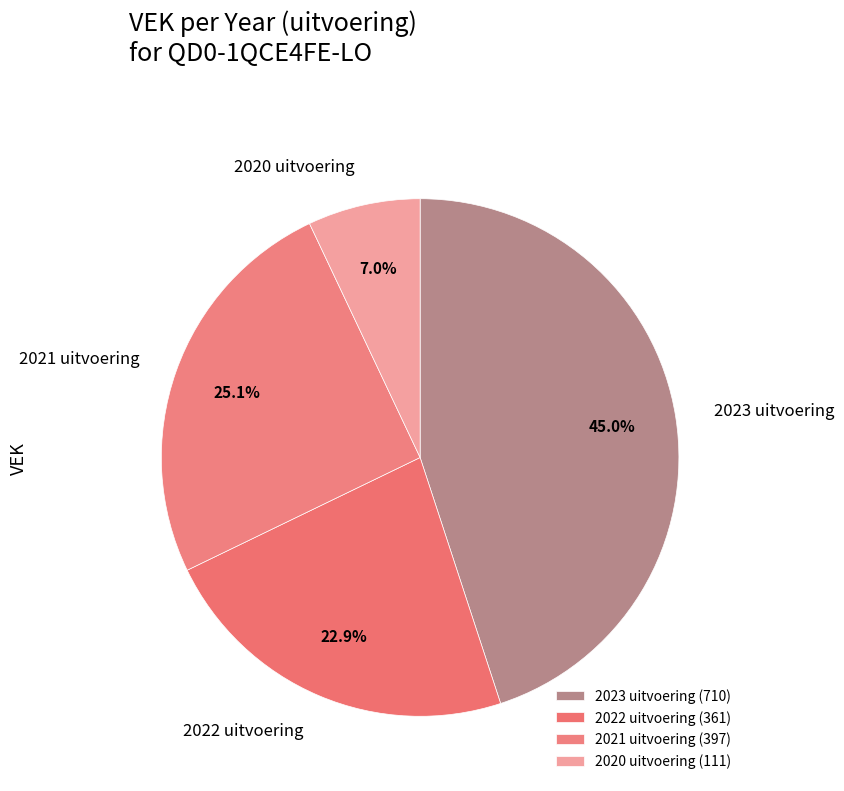

Combined, do 2022 uitvoering and 2023 uitvoering account for over 50%?

Yes